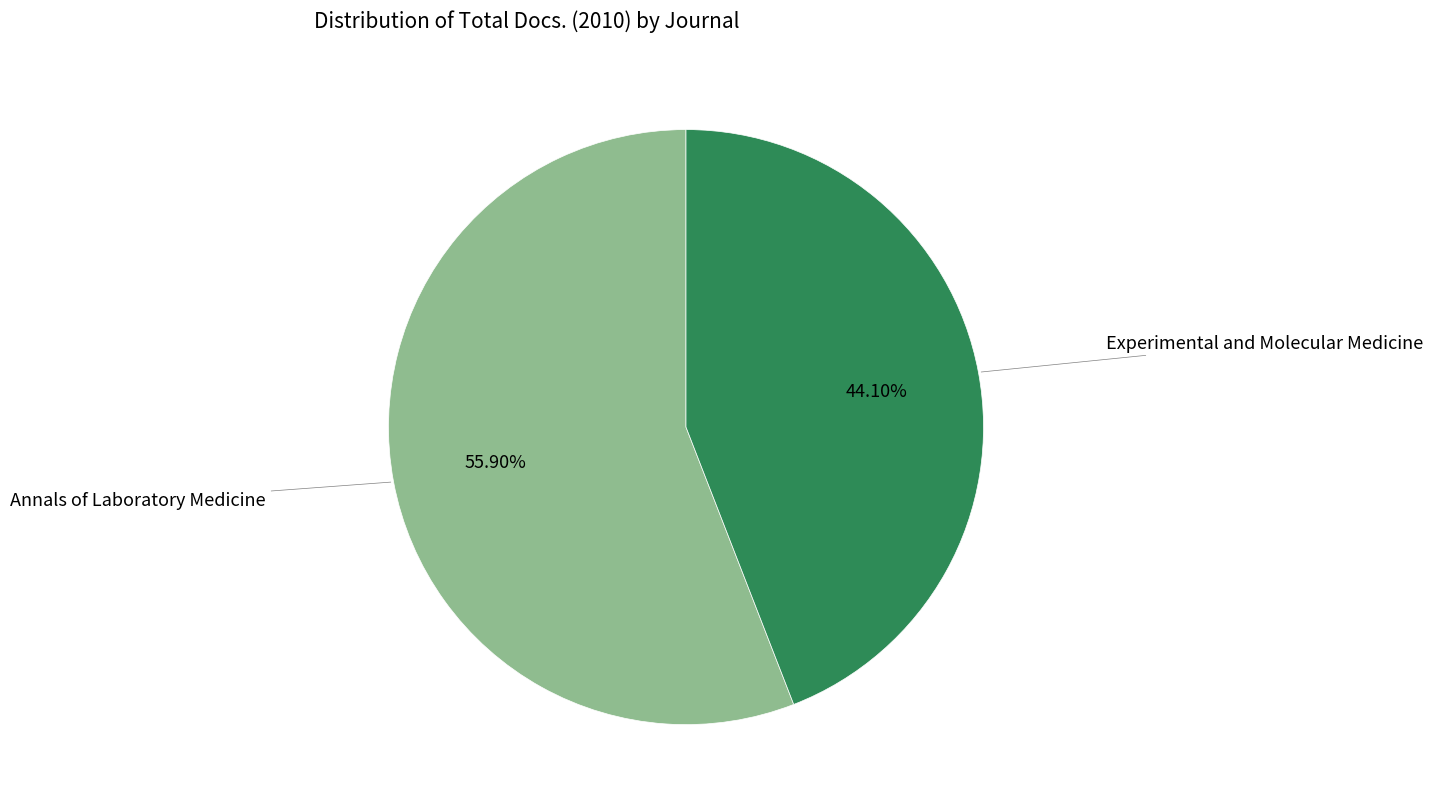

Is there a majority slice in this chart?

Yes